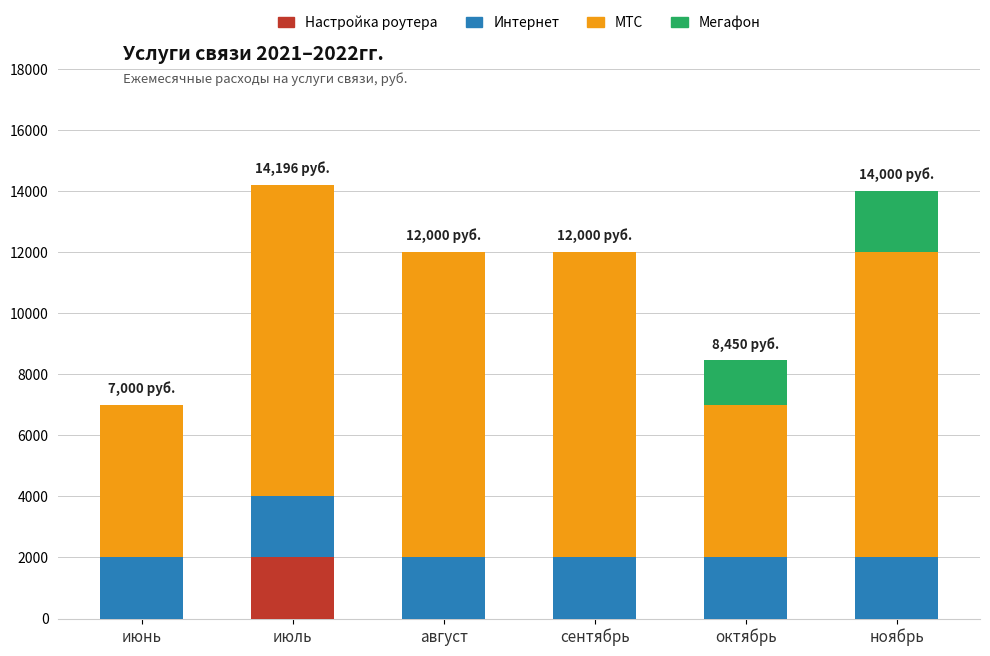

What is the total value across all series at июль?

14195.7